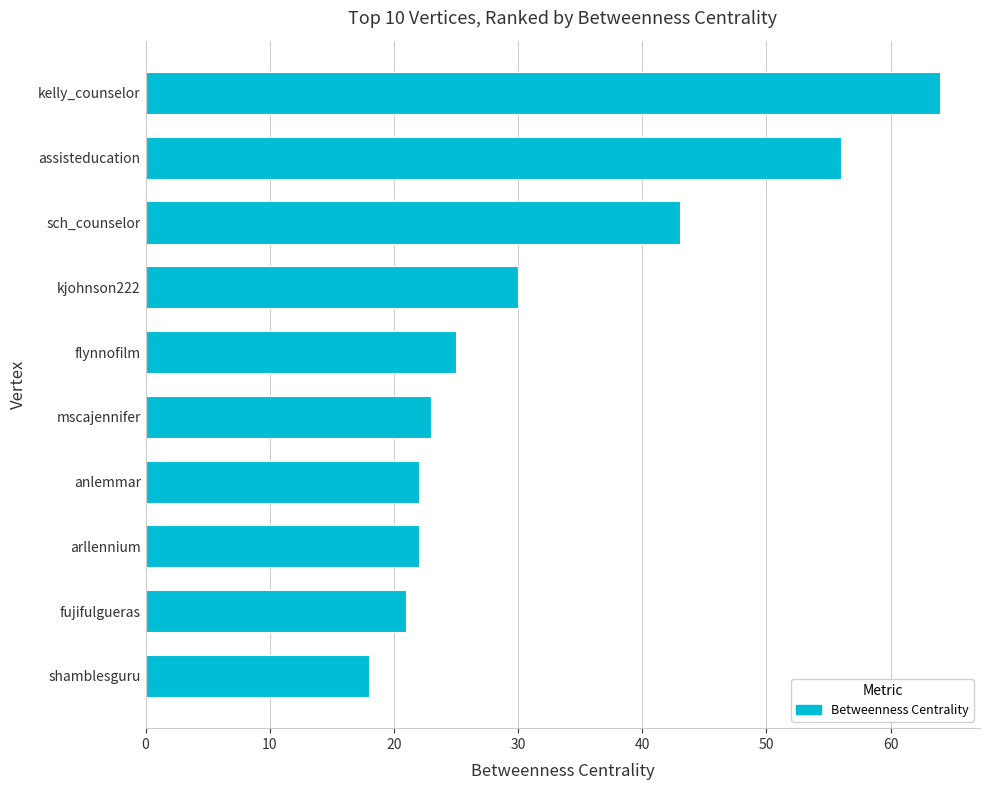

What is the average value?

32